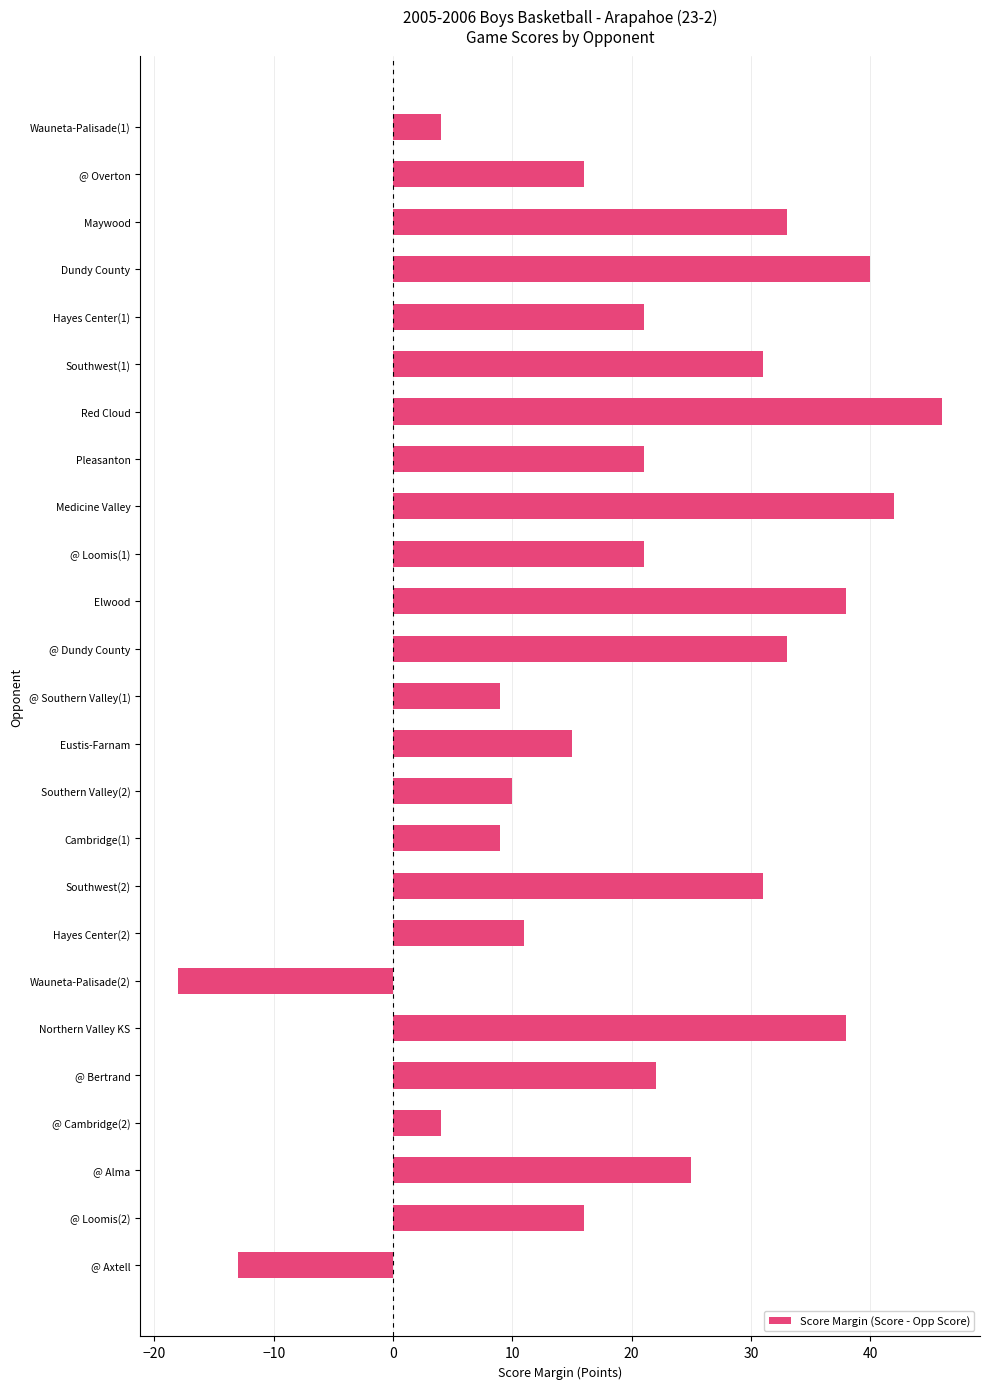

What is the difference between the maximum and minimum values?

64